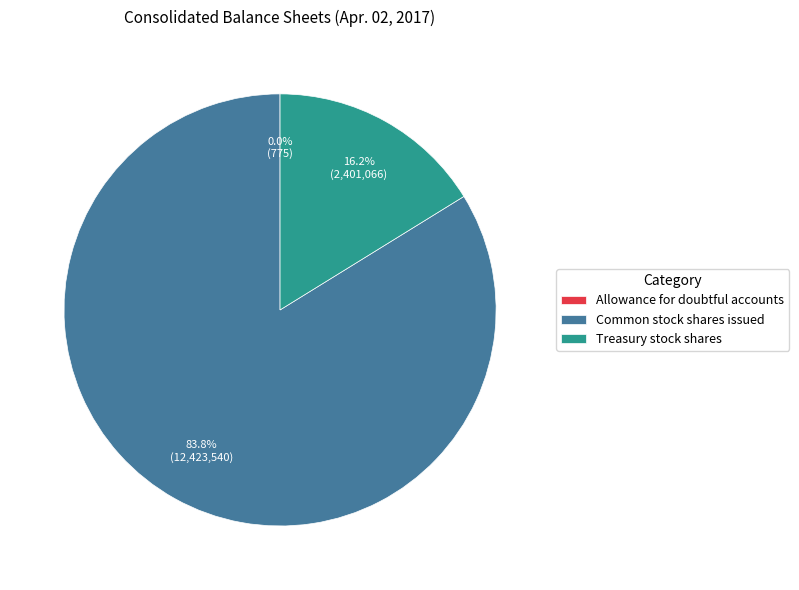

What percentage is NOT represented by Common stock shares issued?

16.2%